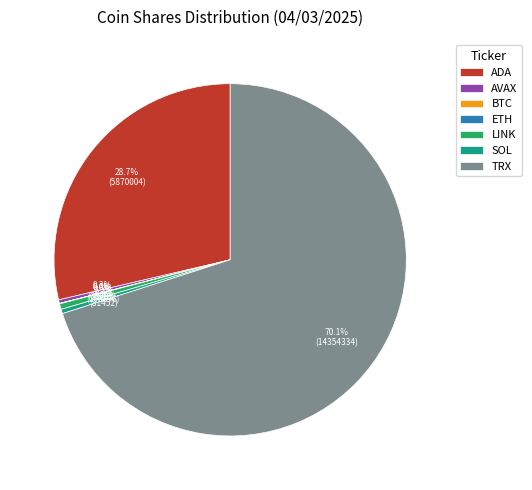

Approximately how many times larger is the value at TRX compared to ADA?

2.4